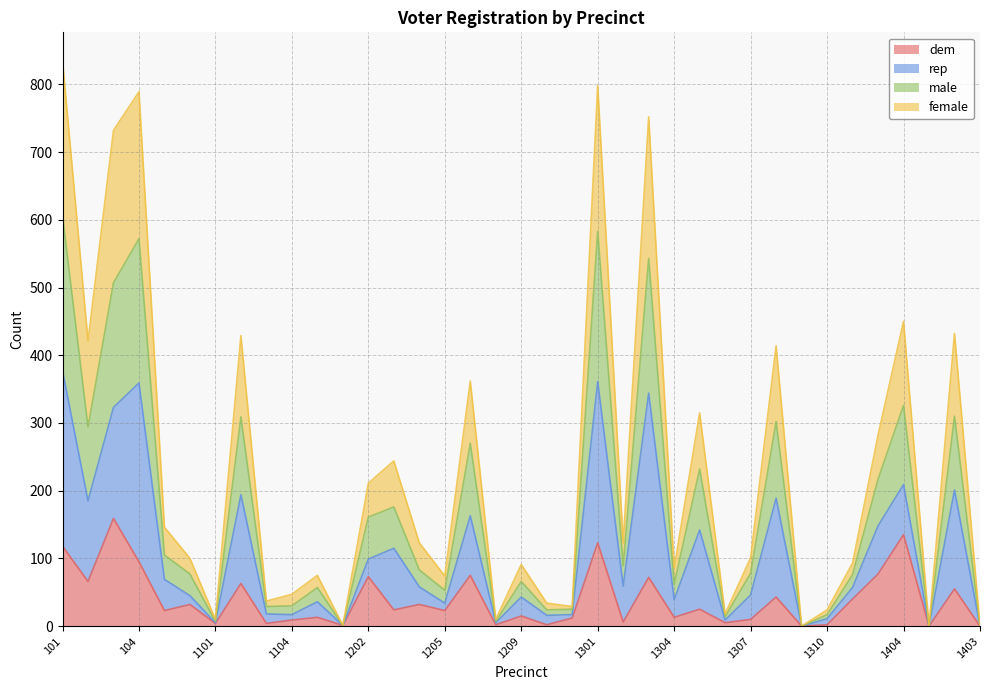

True or false: dem and male intersect in this chart.

False